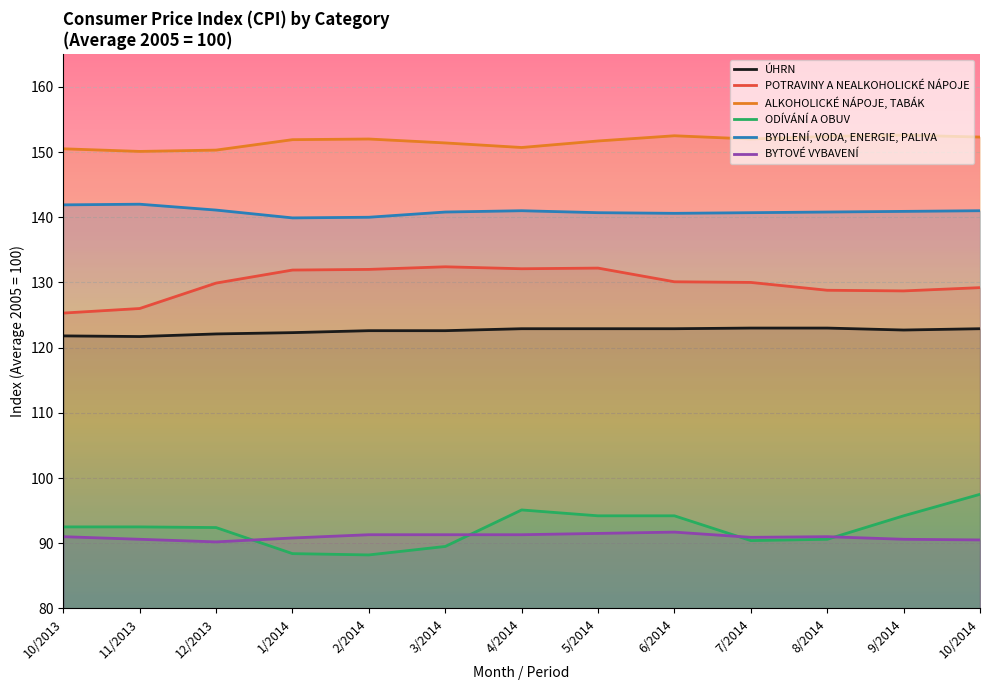

True or false: BYTOVÉ VYBAVENÍ and POTRAVINY A NEALKOHOLICKÉ NÁPOJE intersect in this chart.

False